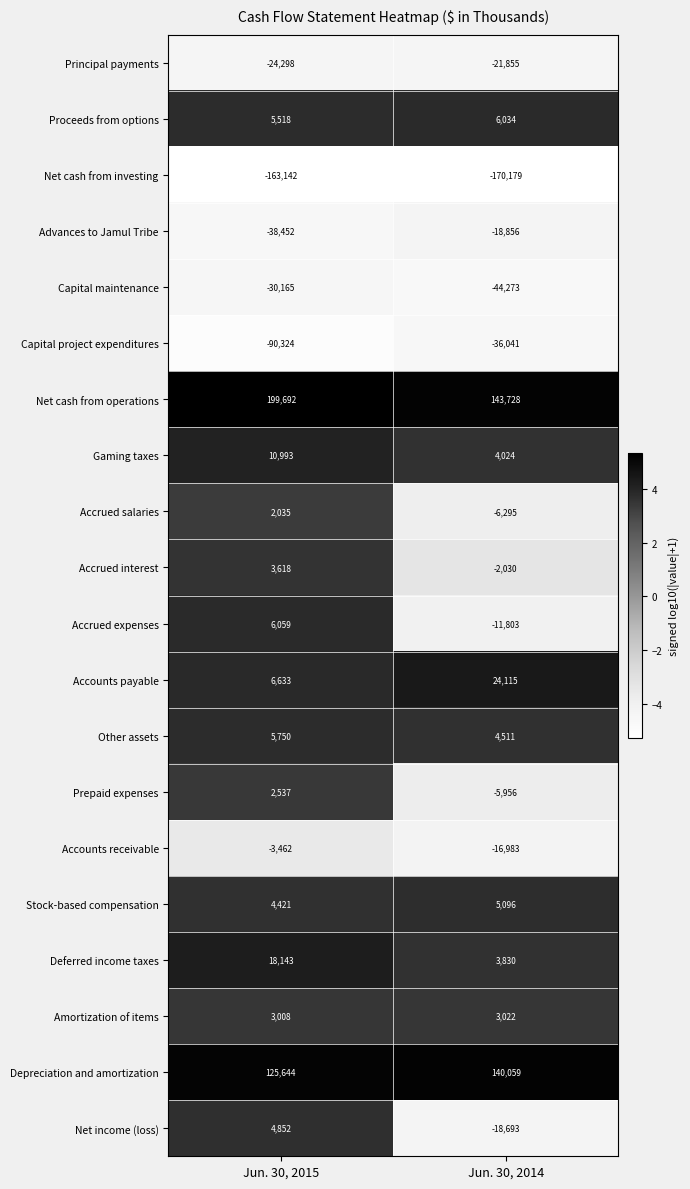

Is it true that Principal payments equals -5538 at Jun. 30, 2015?

False